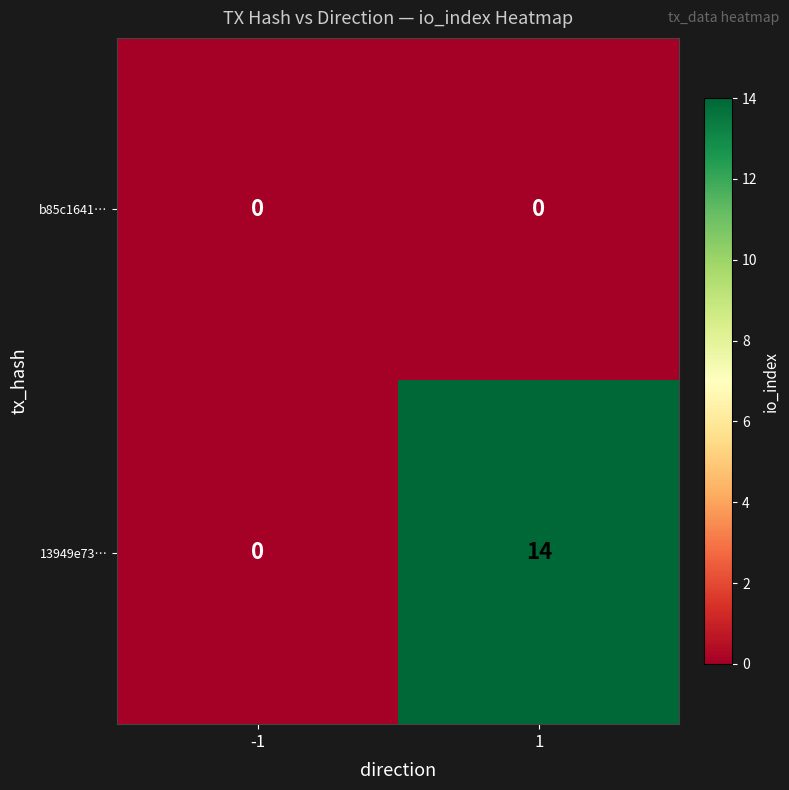

Rank the series by their average value, from highest to lowest.

13949e73…, b85c1641…